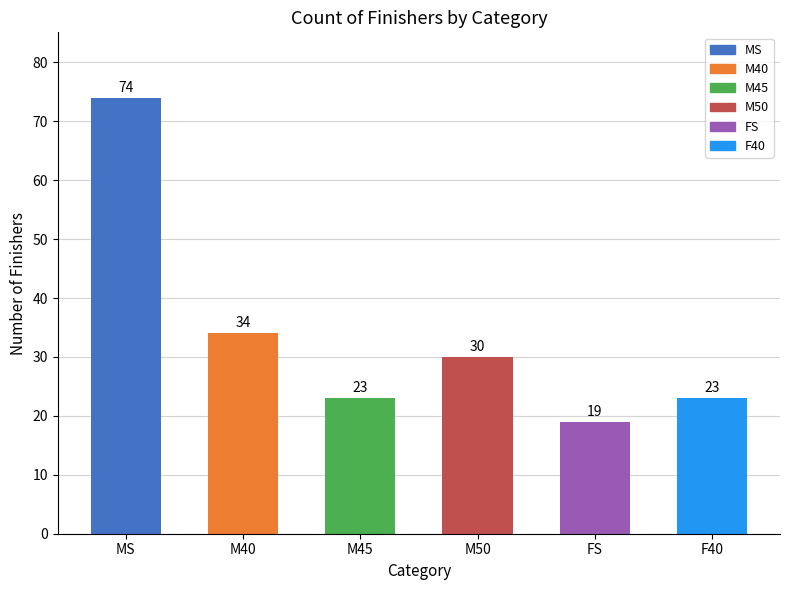

Where does the data first go above 30?

MS